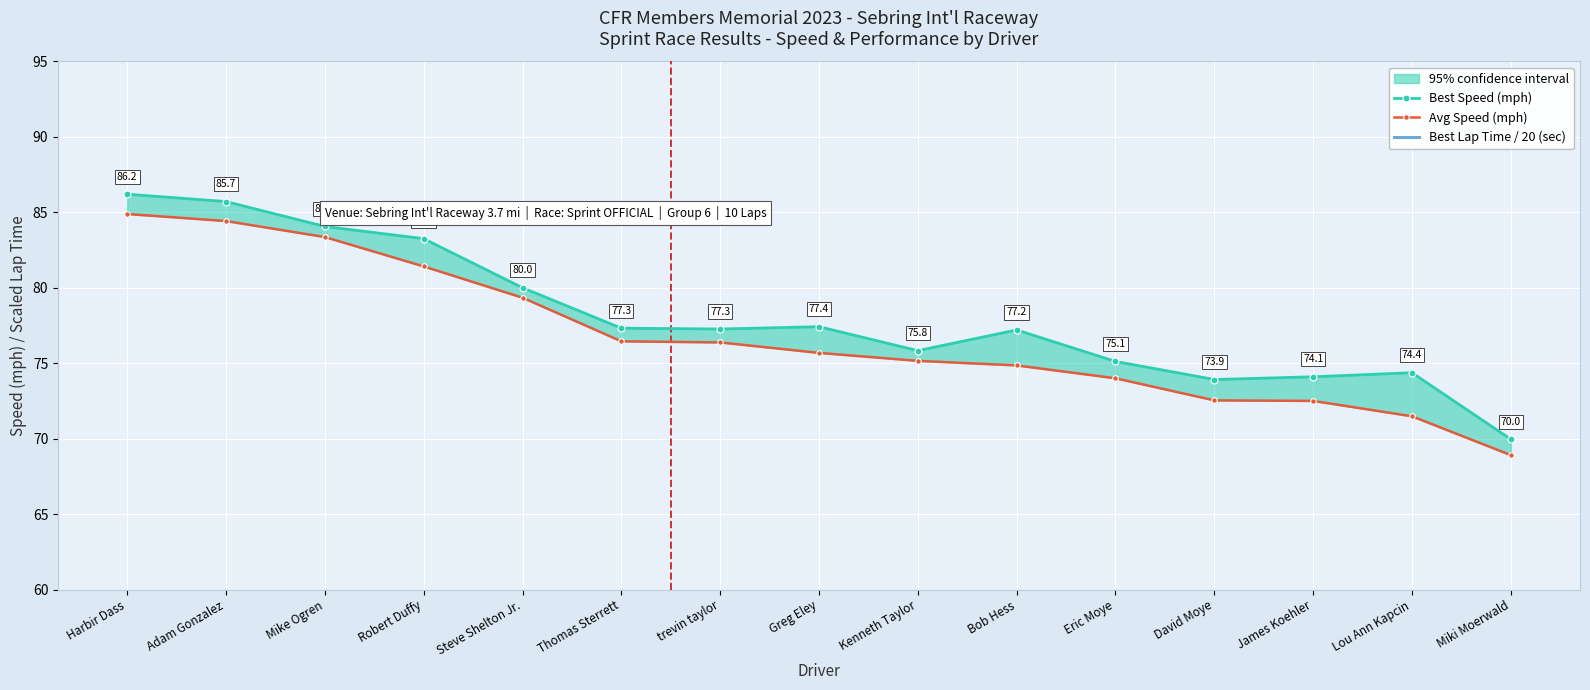

Read the Best Lap Time / 20 (sec) value at David Moye.

9.0